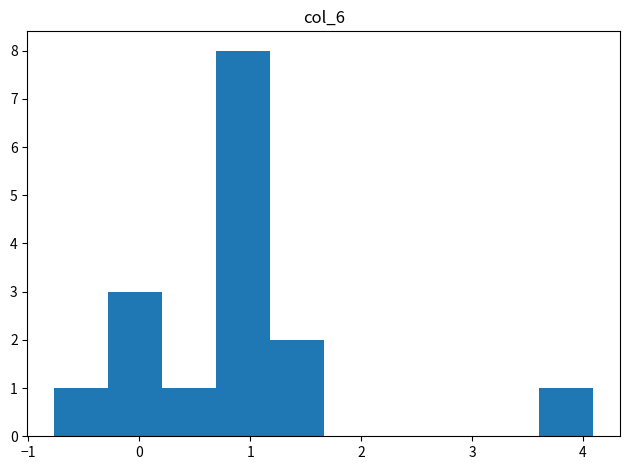

What is the height of the bar covering 3.6 to 4.1 on the x-axis? Neither the bar edges nor the heights are printed on the chart, so give them approximately, as read against the axes.

1